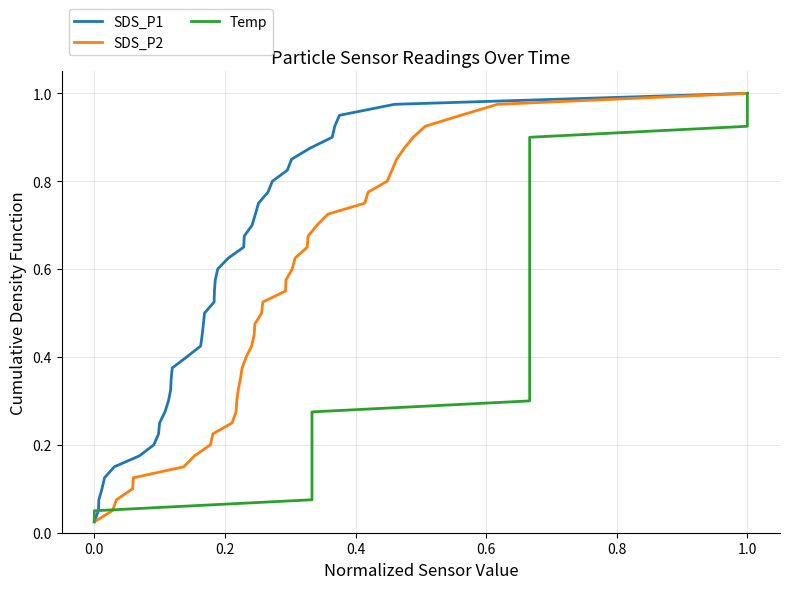

Which series has the largest total across all categories?

SDS_P1